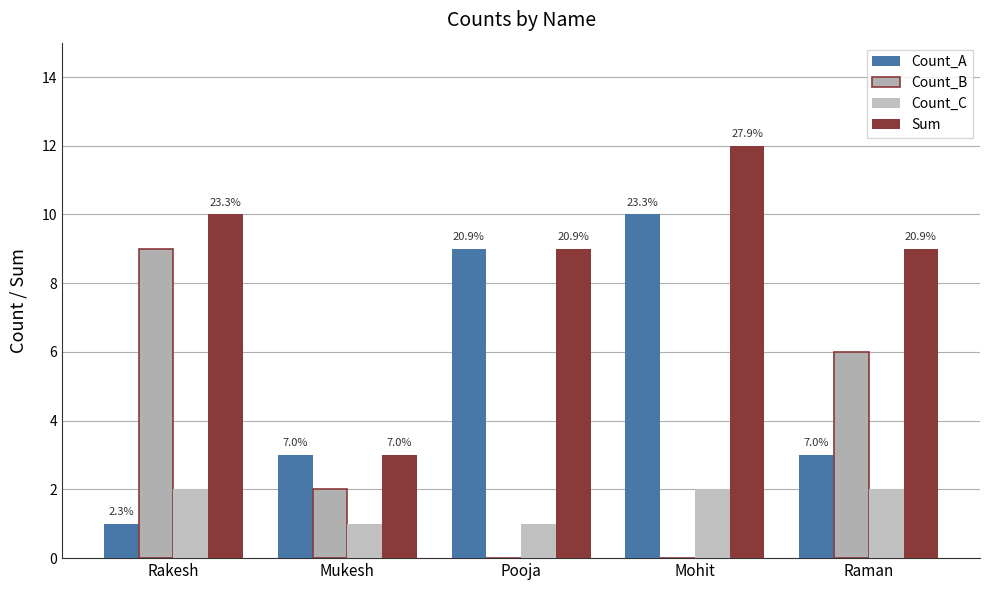

Does the chart contain stacked bars?

No